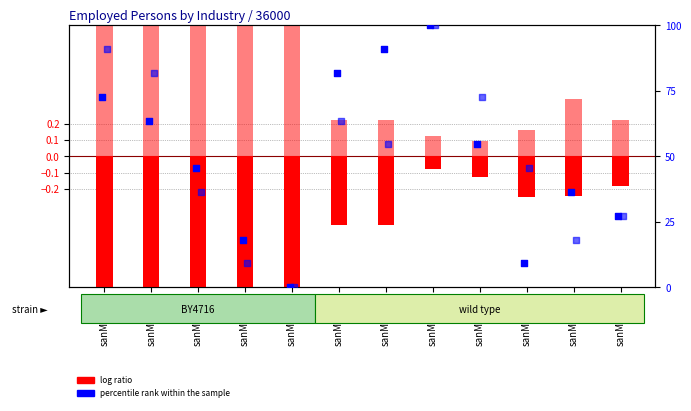

Which series has the largest total across all categories?

percentile rank (male)